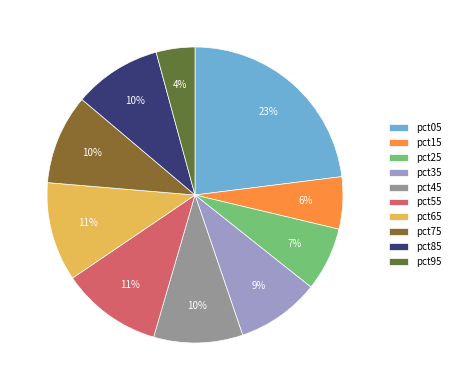

To the nearest percent, what is the combined percentage of pct75 and pct95?

14%